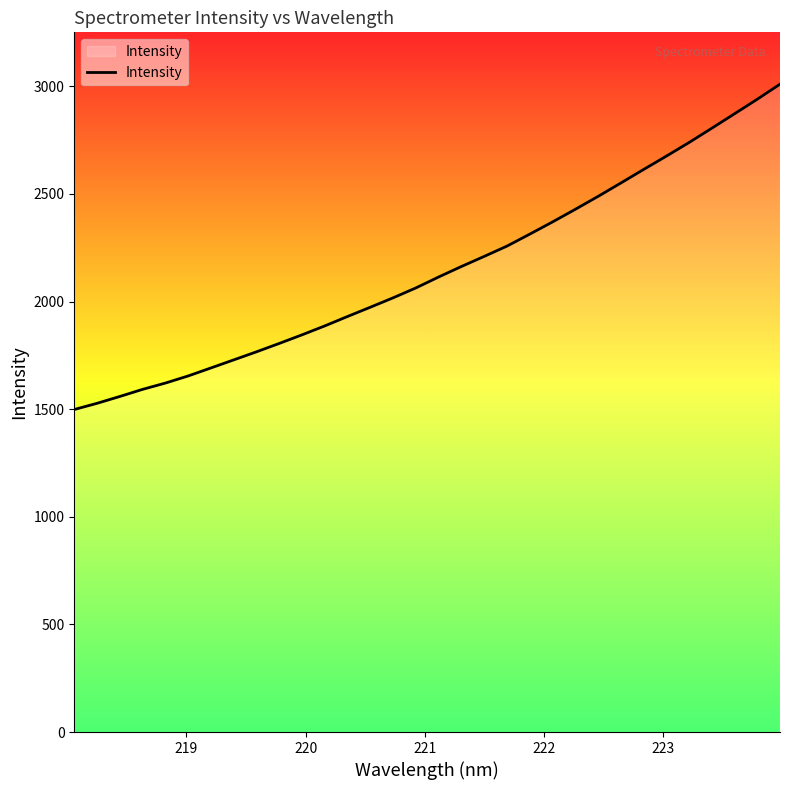

What is the difference between the maximum and minimum values?

1511.6